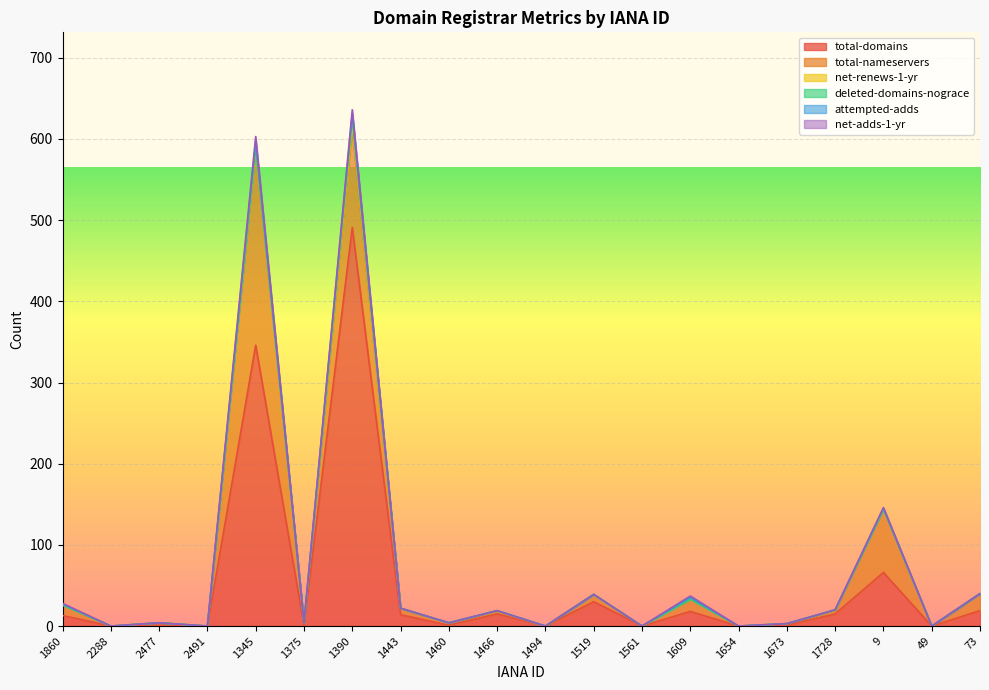

Which category has the highest value in the total-domains series?

1390